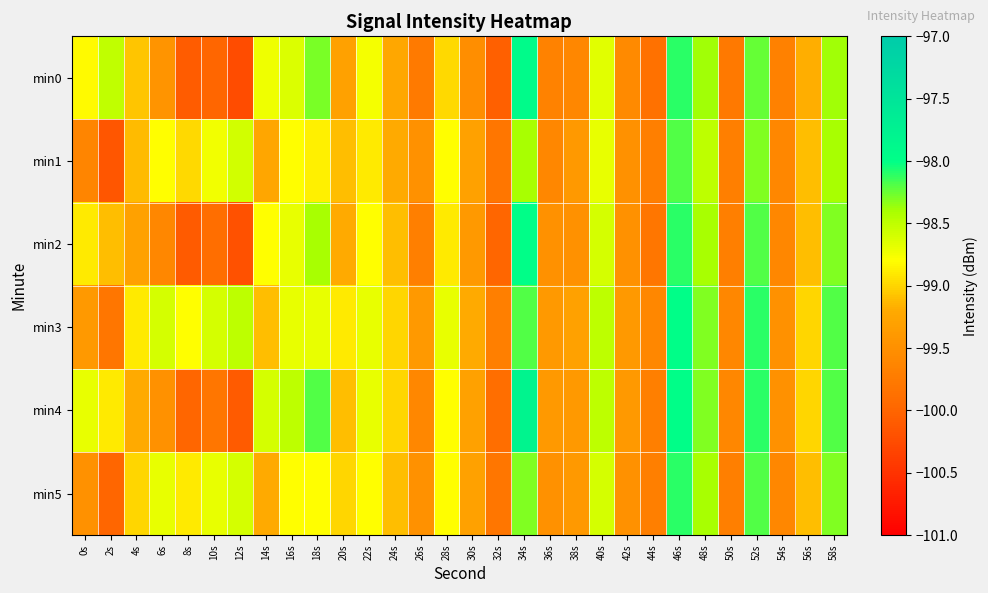

Count the number of categories in the chart.

30